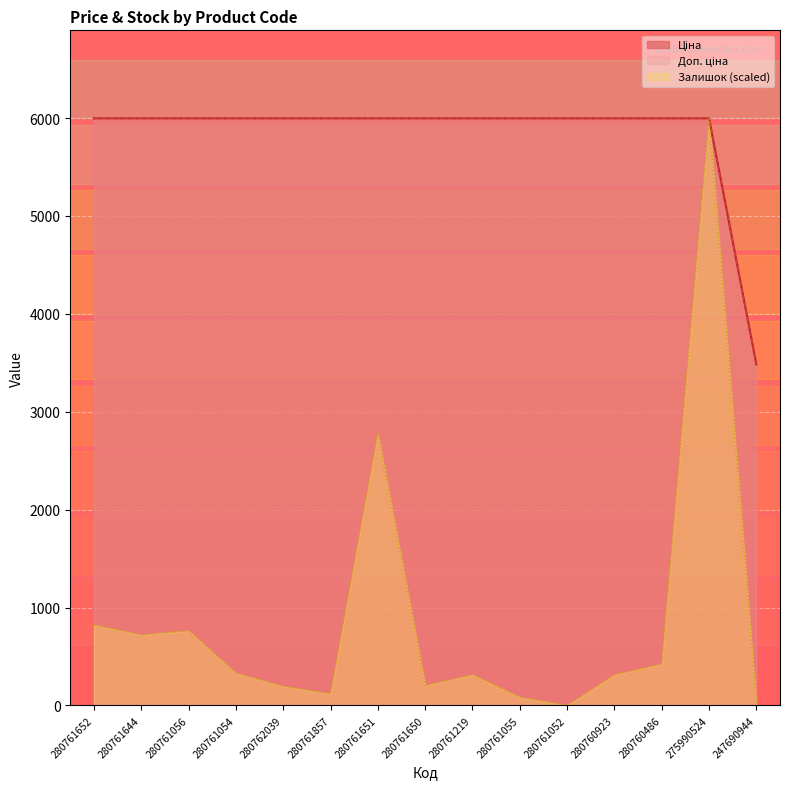

True or false: Ціна and Залишок cross at least once.

False